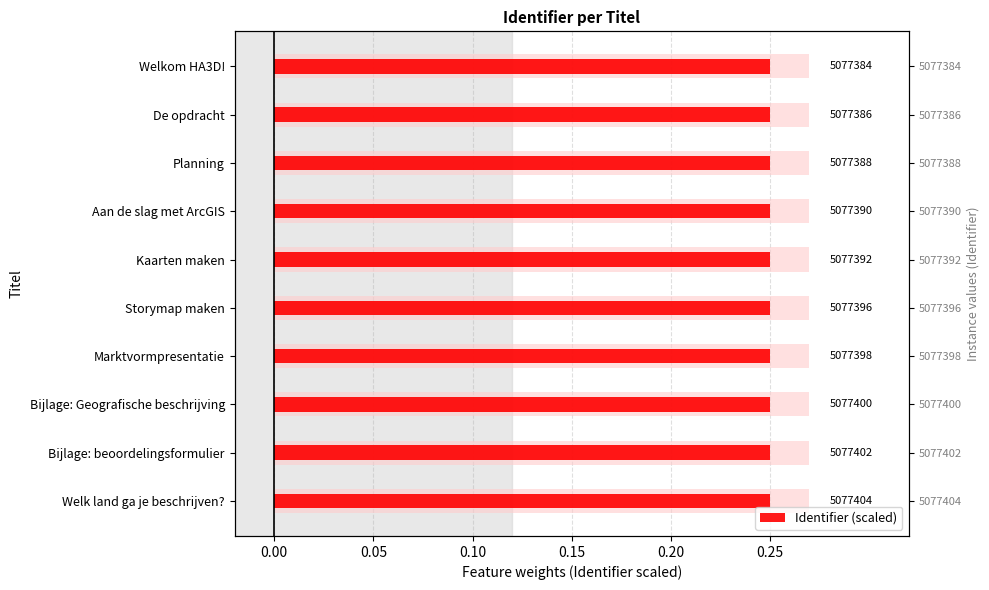

How many categories are shown in the chart?

10